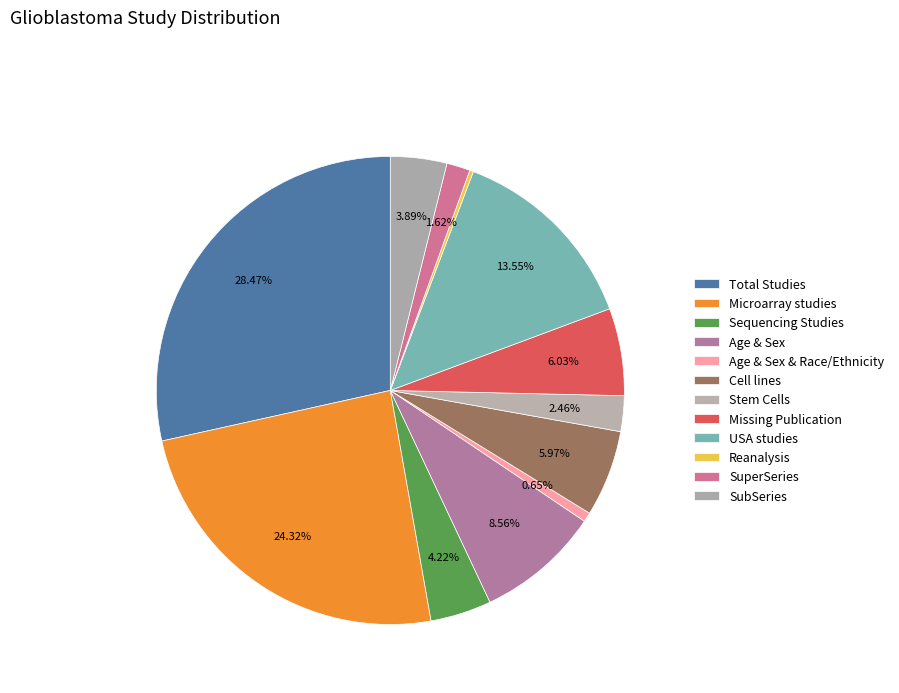

The Sequencing Studies slice represents 1% of the pie. True or false?

False